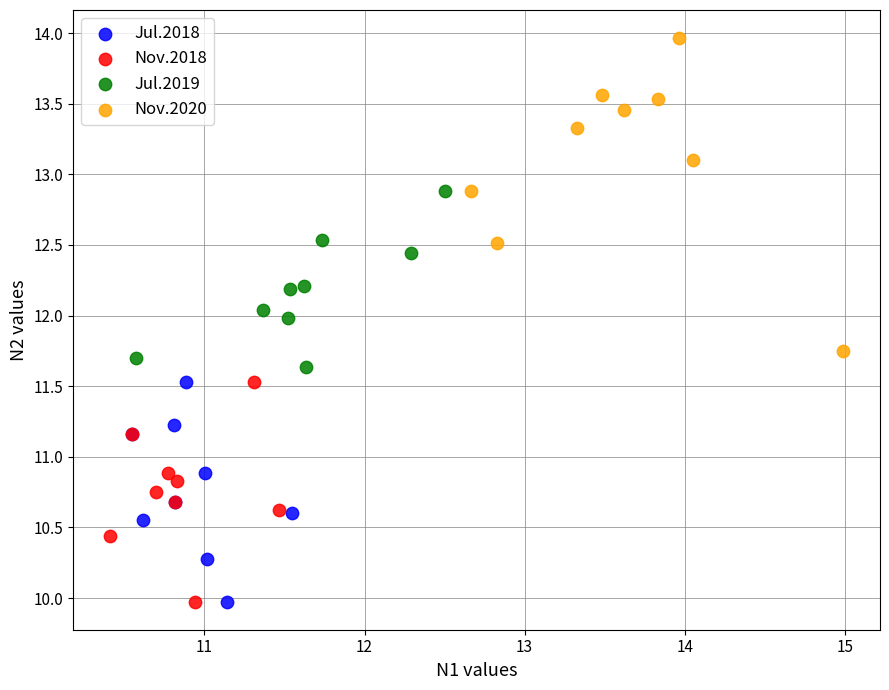

What are all the series names shown in the legend?

Jul.2018, Nov.2018, Jul.2019, Nov.2020